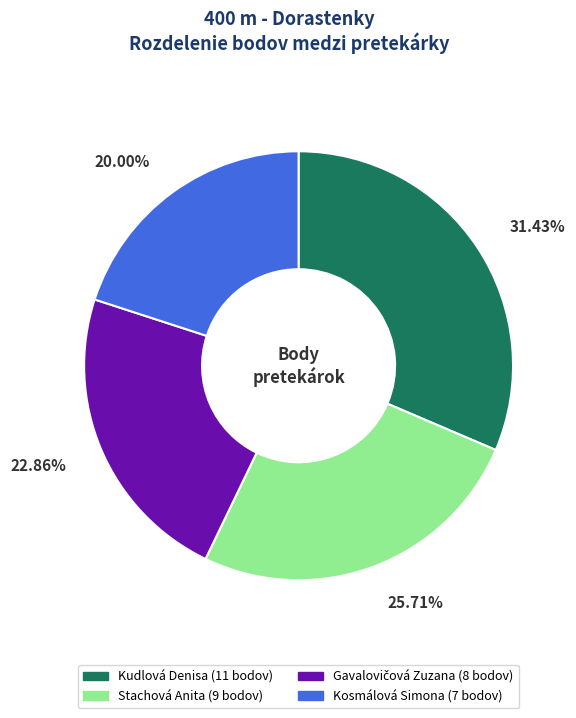

What is the largest slice in the pie chart?

Kudlová Denisa